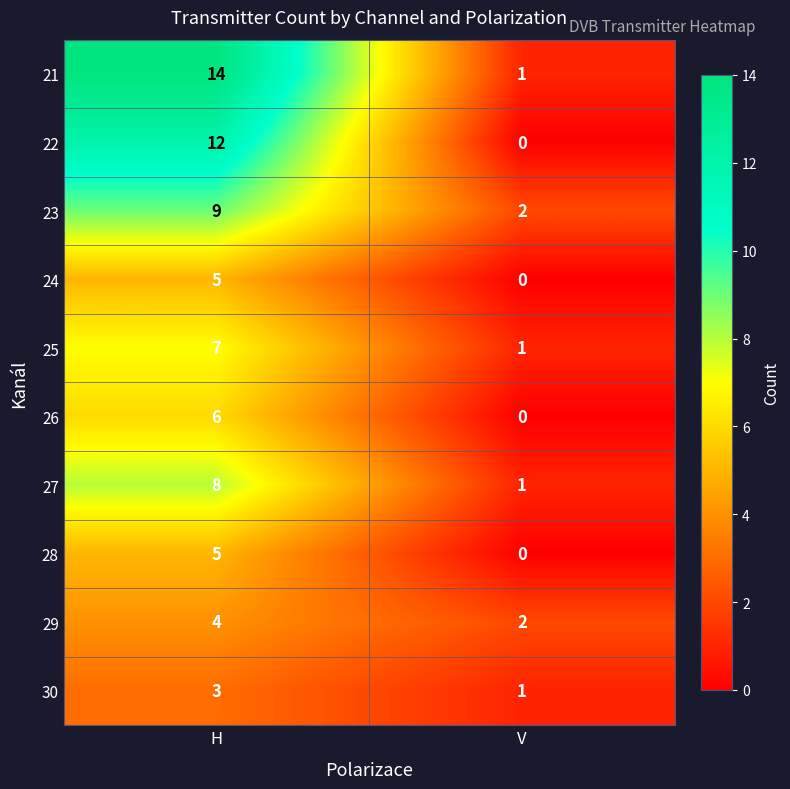

Reading right to left, list all the values displayed in this chart.

21: 1	14
22: 0	12
23: 2	9
24: 0	5
25: 1	7
26: 0	6
27: 1	8
28: 0	5
29: 2	4
30: 1	3